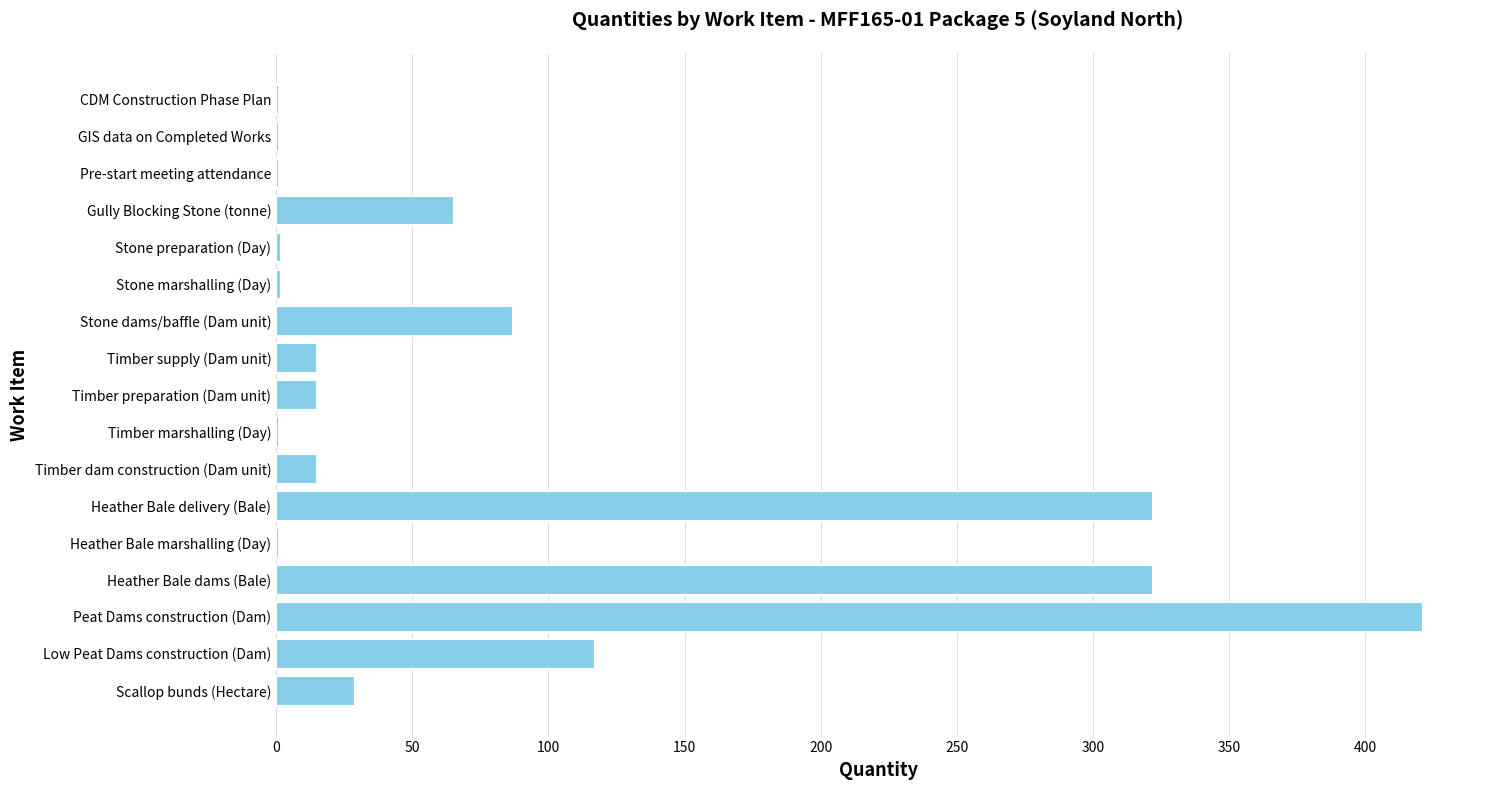

True or false: the data shows 21.4 at Gully Blocking Stone (tonne).

False